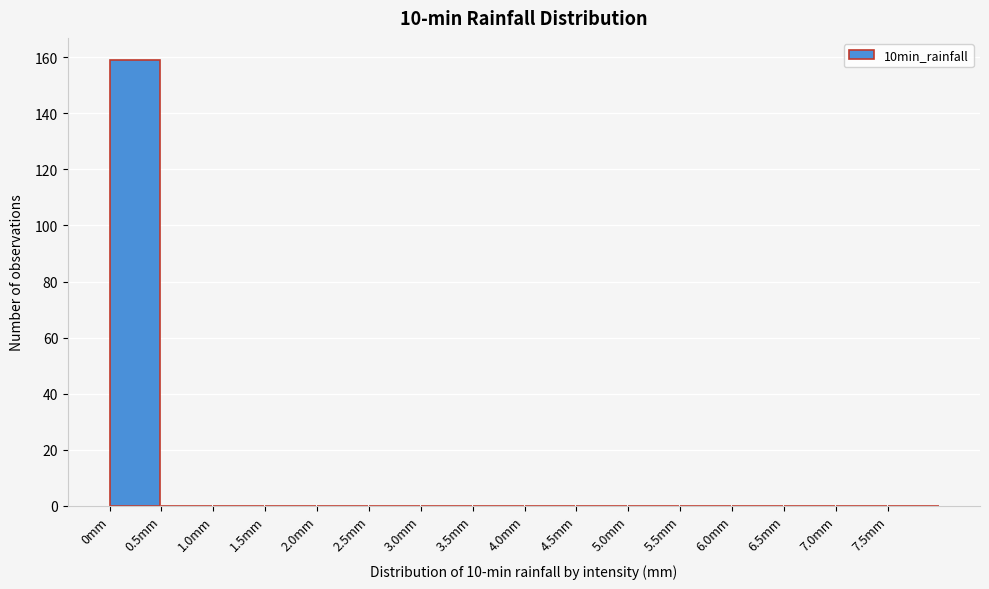

What is the height of the bar covering 0.0 to 0.5 on the x-axis? The values are not printed on the chart, so give them approximately, as read against the axis.

160